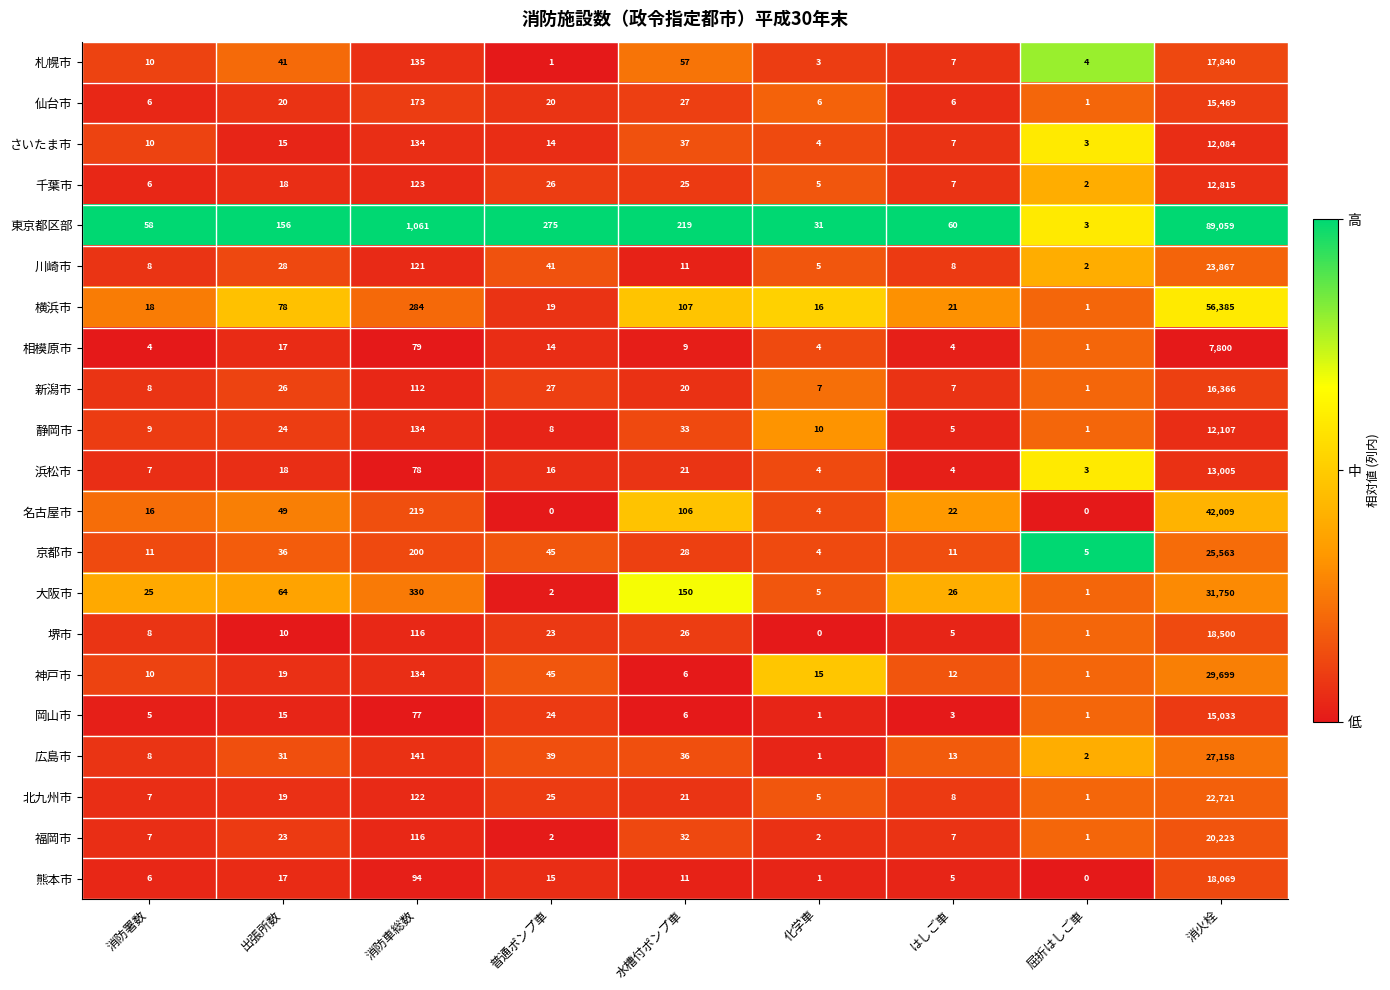

Which series changed the most between 消防署数 and 水槽付ポンプ車?

東京都区部